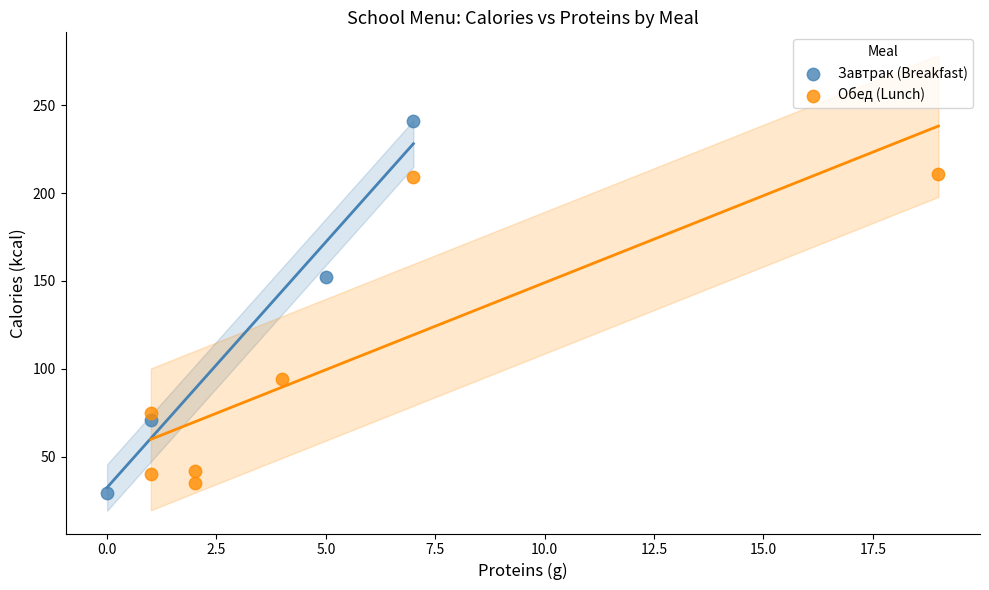

Which series has the largest Y range (max minus min)?

Завтрак (Breakfast)